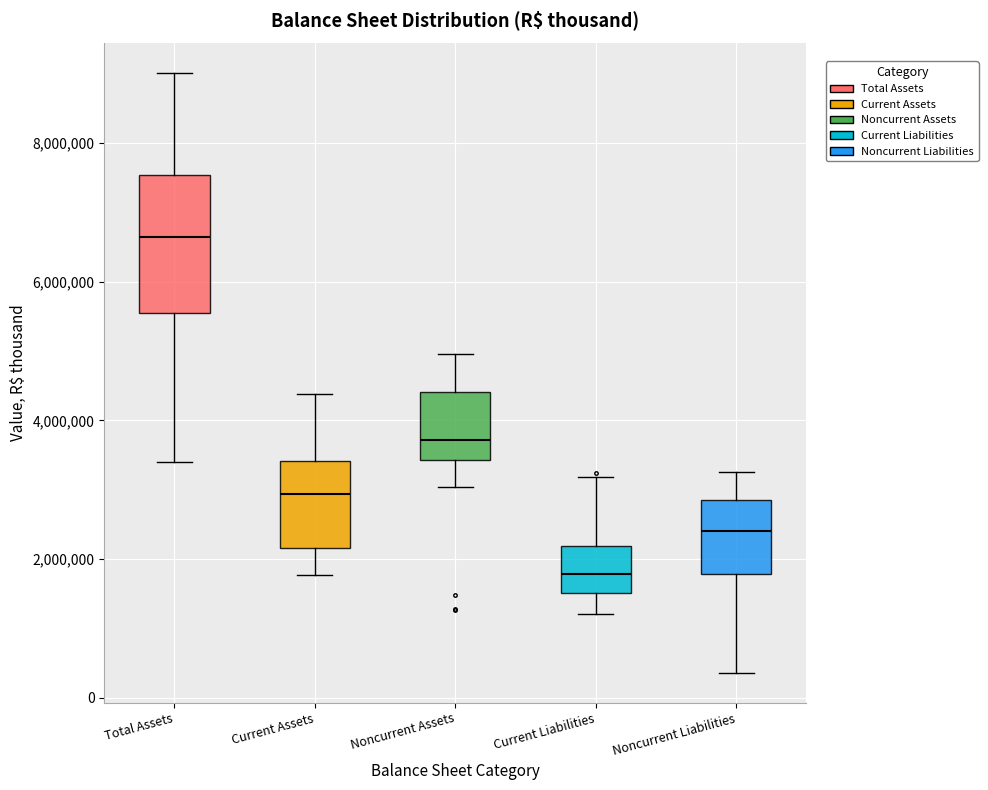

Where does the median line of the box for Noncurrent Assets sit on the y-axis? The values are not printed on the chart, so give them approximately, as read against the axis.

3800000